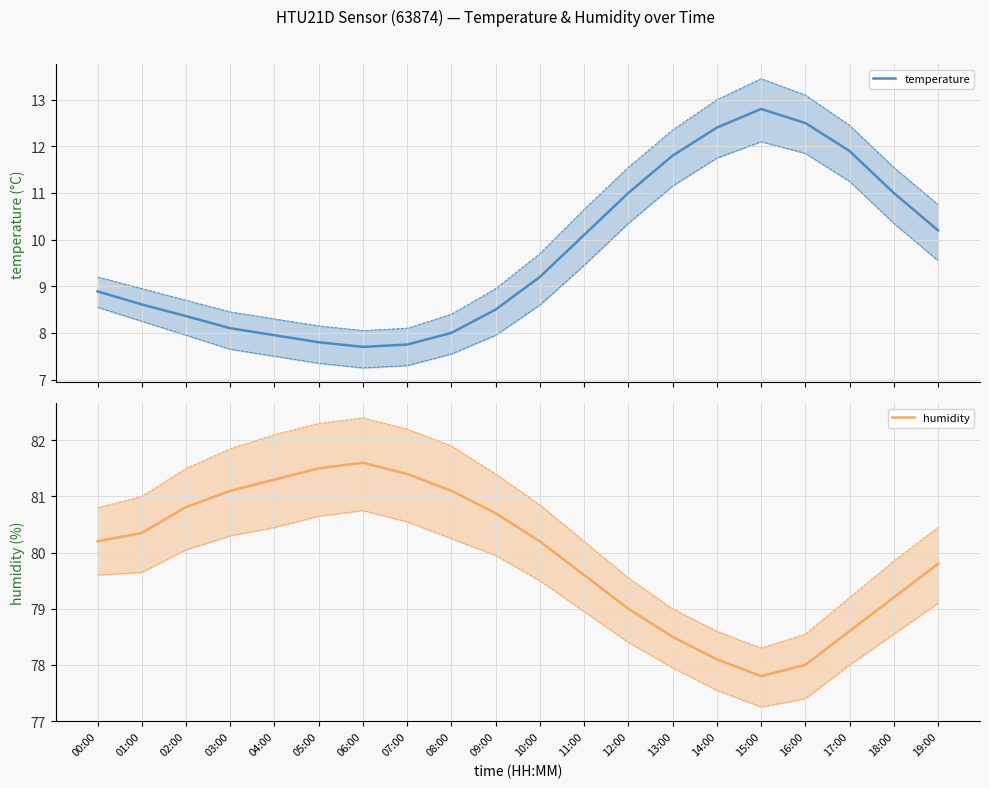

How many distinct data groups are displayed?

2